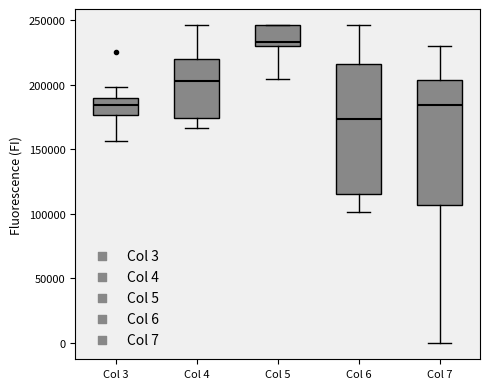

Which box's median line is the lowest?

Col 6